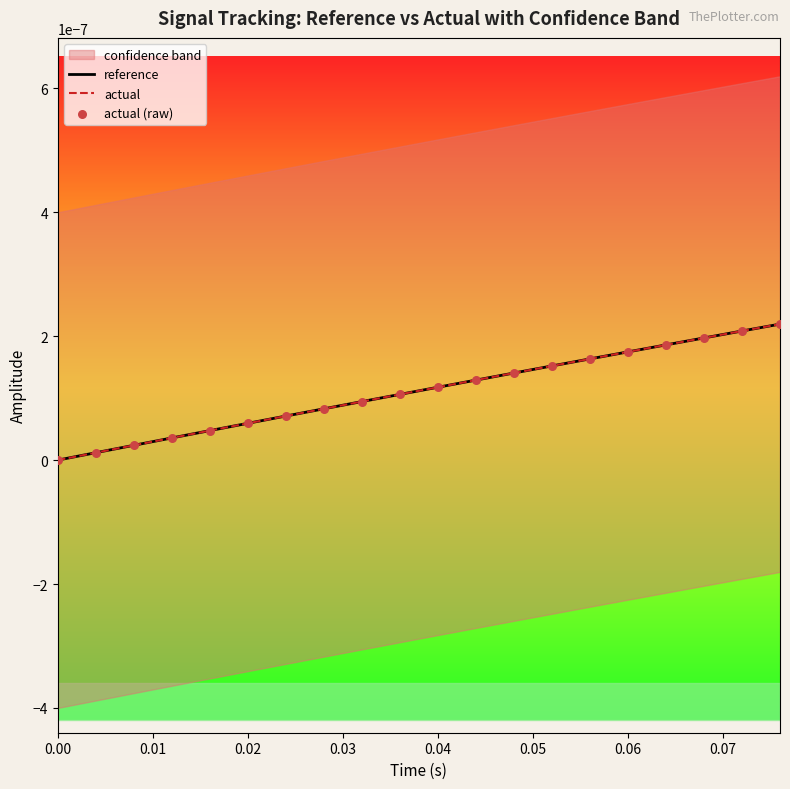

Which series has the largest total across all categories?

actual